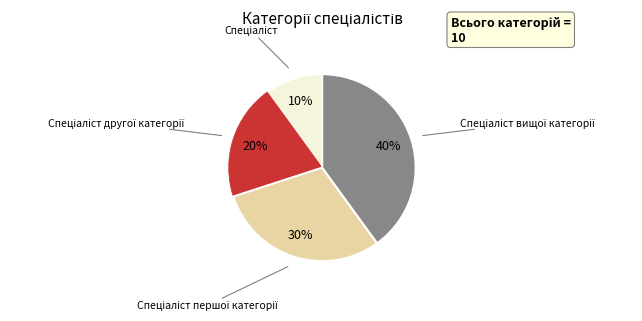

Is there any slice that represents more than half of the pie?

No